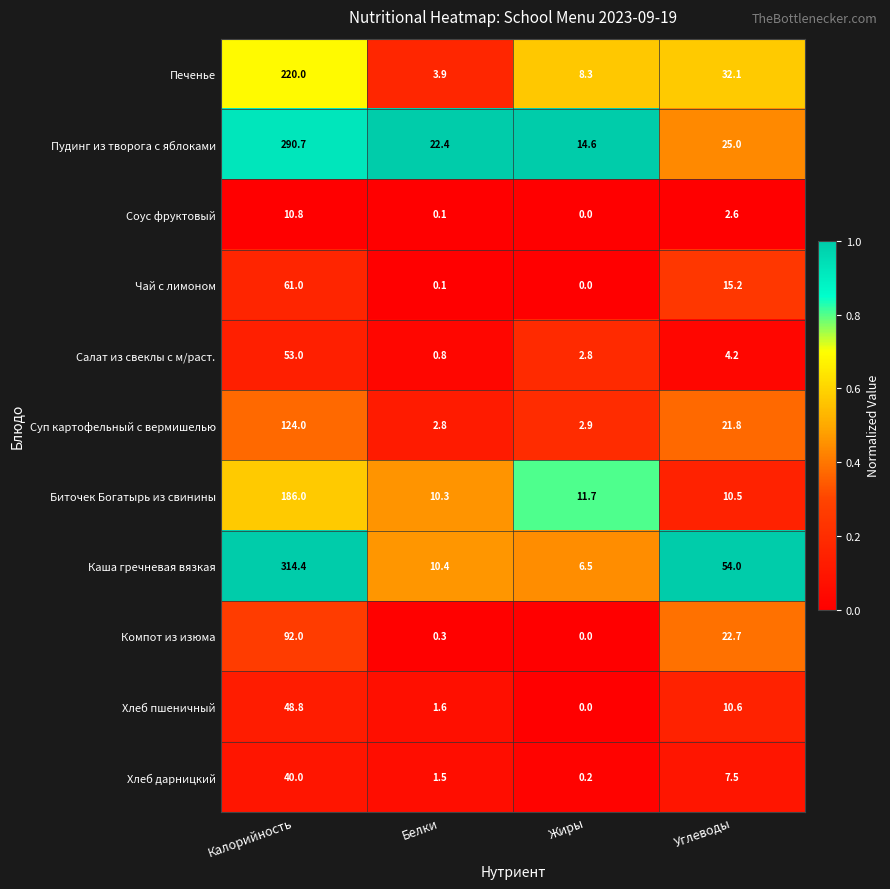

True or false: Салат из свеклы с м/раст. has a value of 2.8 at Жиры.

True